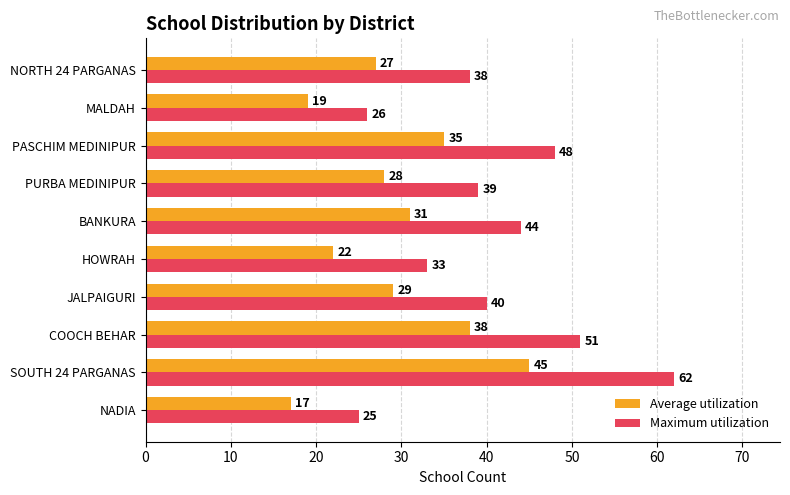

What is the difference between the highest and lowest values at SOUTH 24 PARGANAS?

17